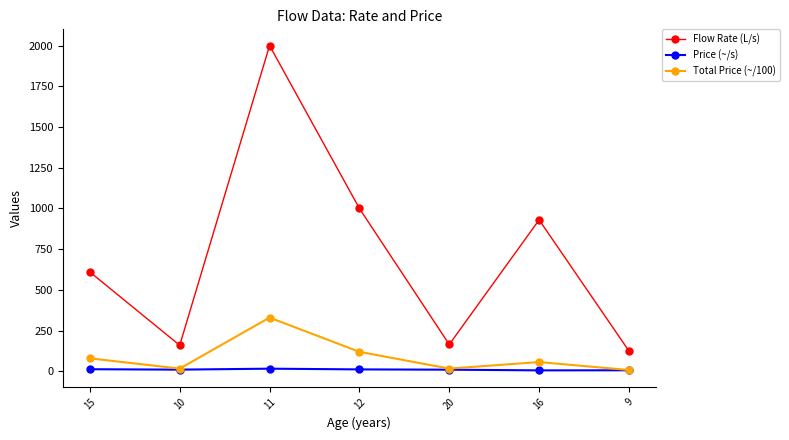

What is the maximum value shown in the chart?

2000.0